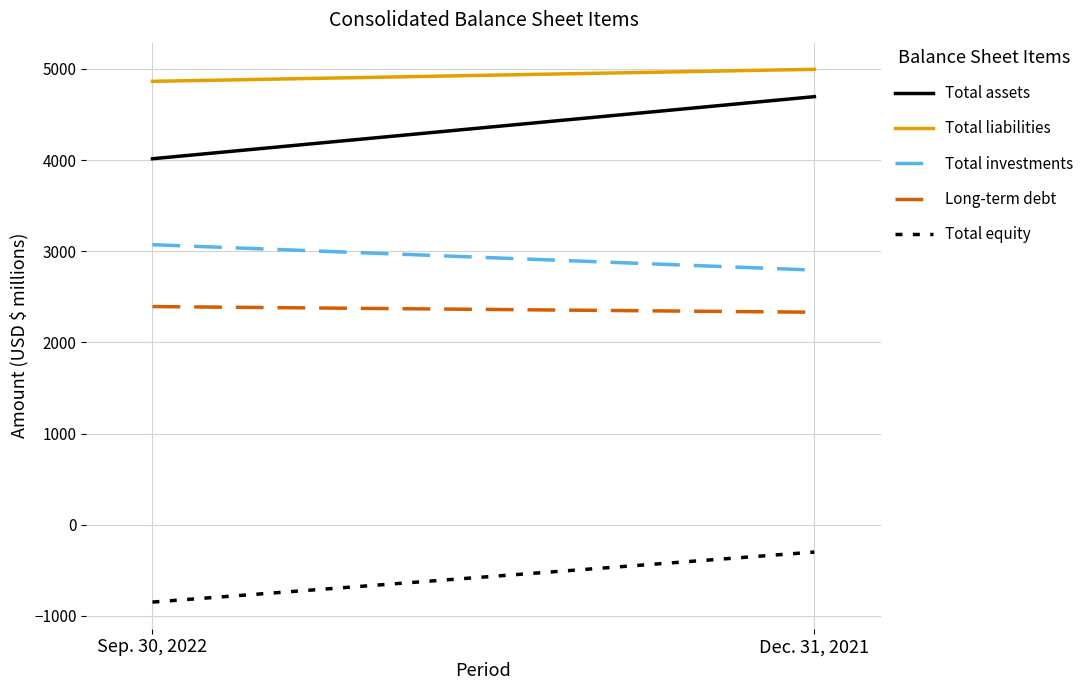

What is the spread (max minus min) of values at Sep. 30, 2022?

5713